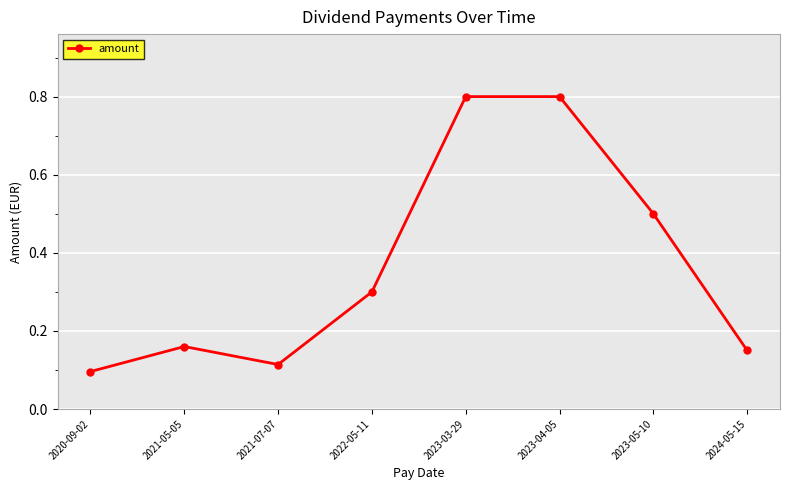

Is this an area chart (filled region under the line)?

No